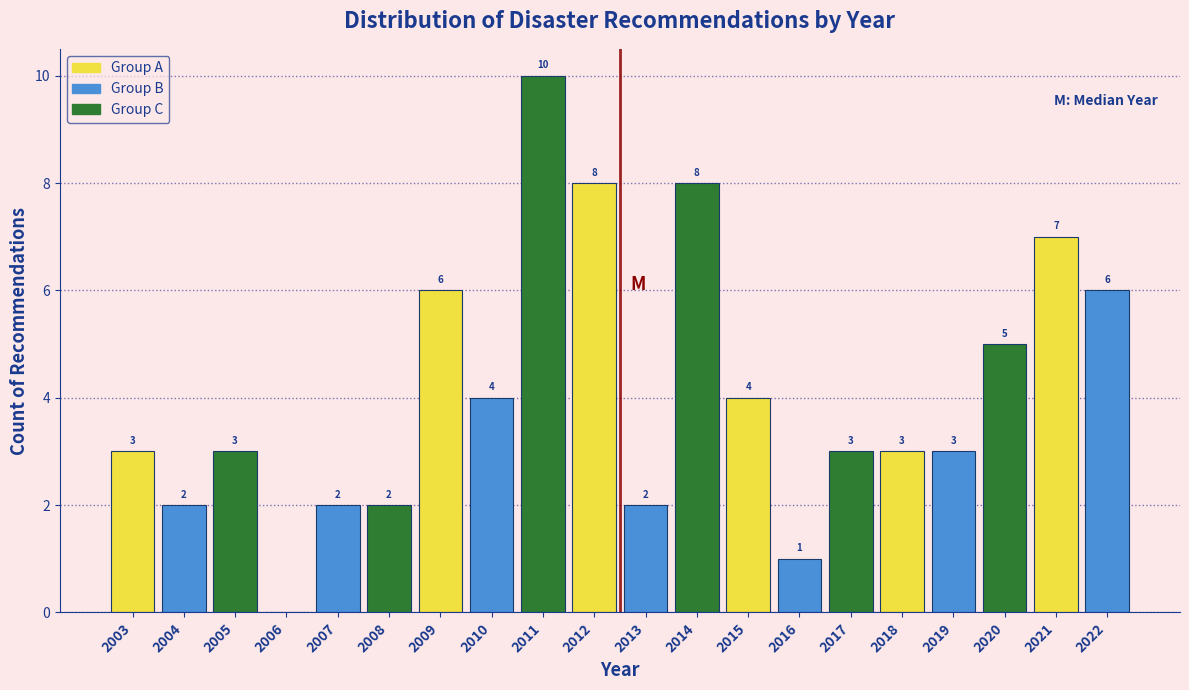

Reading left to right, extract all data points from this chart.

2003=3	2004=2	2005=3	2006=0	2007=2	2008=2	2009=6	2010=4	2011=10	2012=8	2013=2	2014=8	2015=4	2016=1	2017=3	2018=3	2019=3	2020=5	2021=7	2022=6